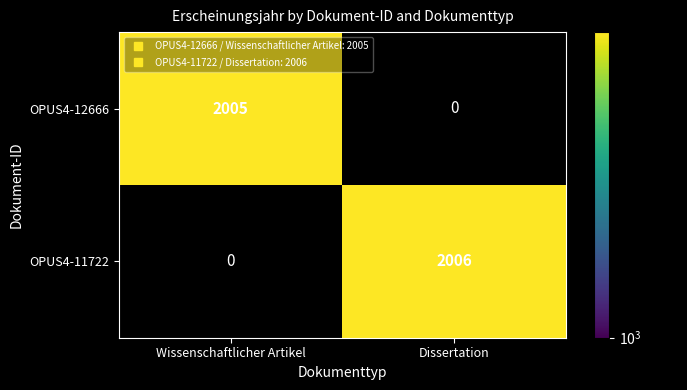

At how many categories does at least one series exceed 2005?

1